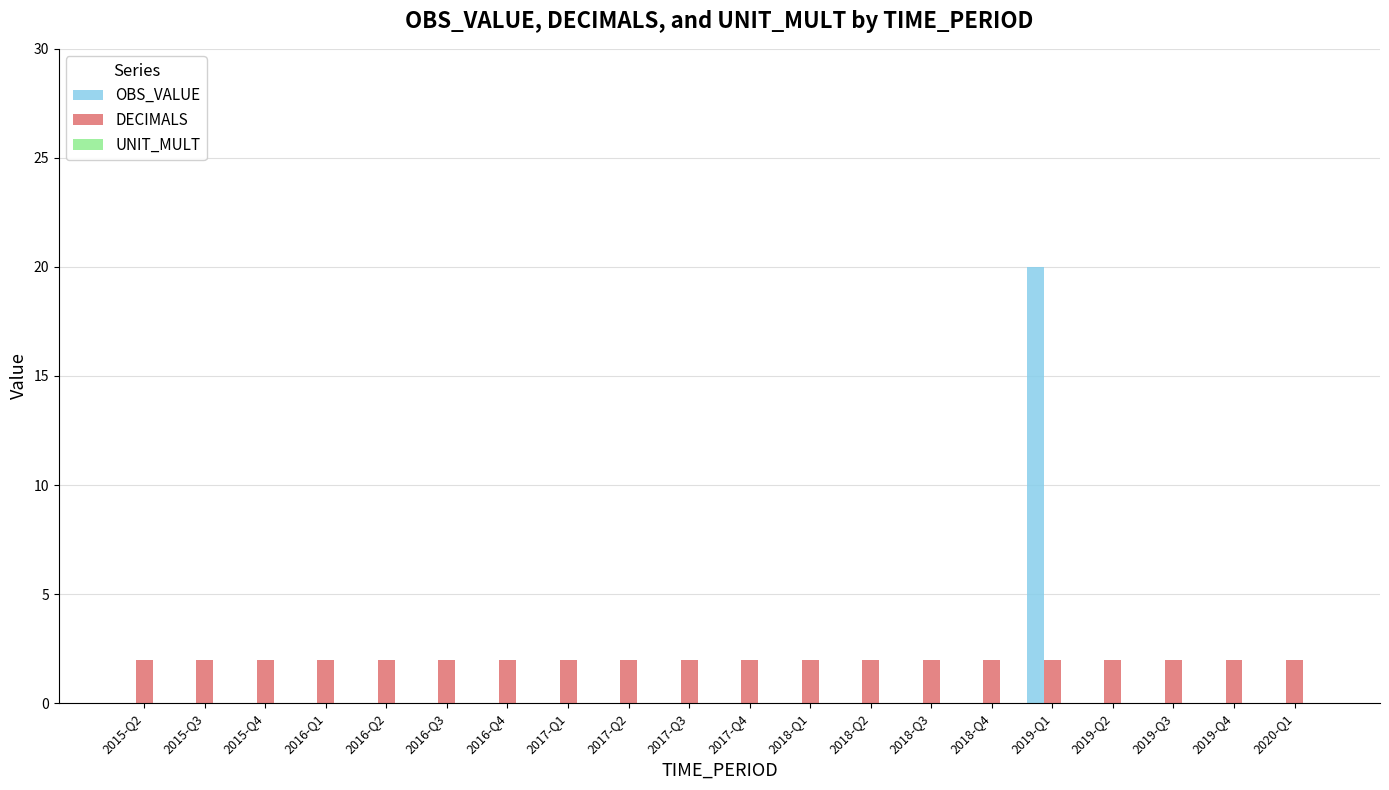

Is the value of OBS_VALUE at 2017-Q2 greater than the value of DECIMALS at 2017-Q3?

No